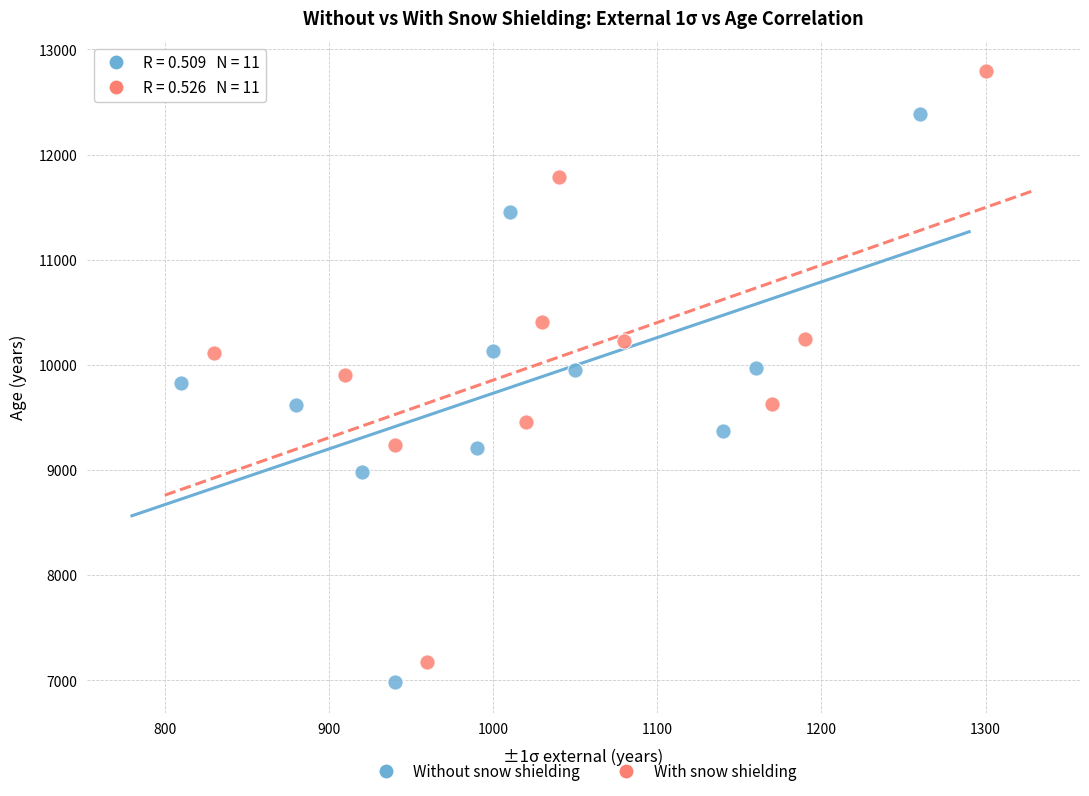

Which series contains the lowest Y value?

Without snow shielding